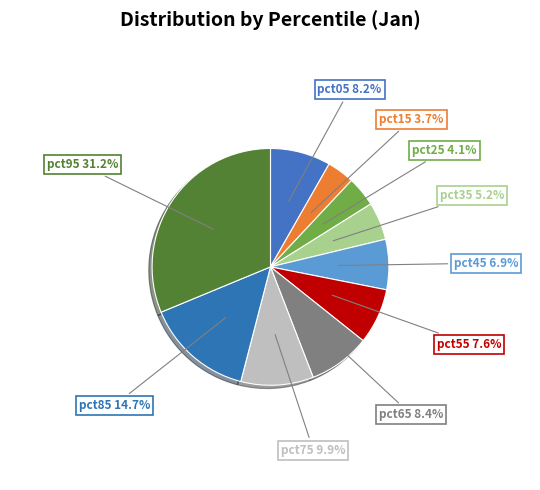

What percentage is the pct75 slice, to the nearest percent?

10%